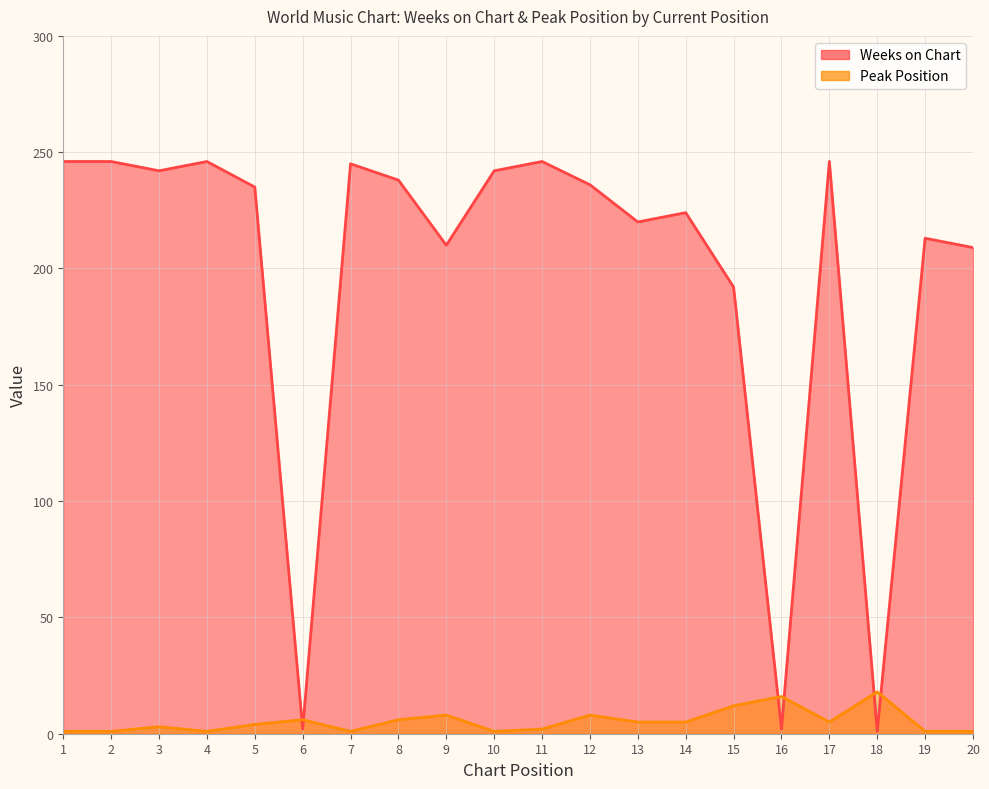

At which label does Weeks on Chart reach its peak?

1